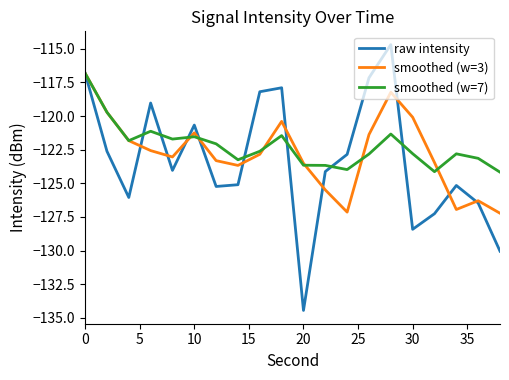

What is the maximum value for raw intensity?

-114.7